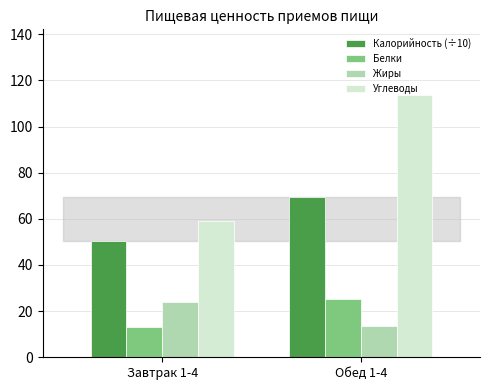

Rank the series by their maximum value, from lowest to highest.

Жиры, Белки, Калорийность (÷10), Углеводы